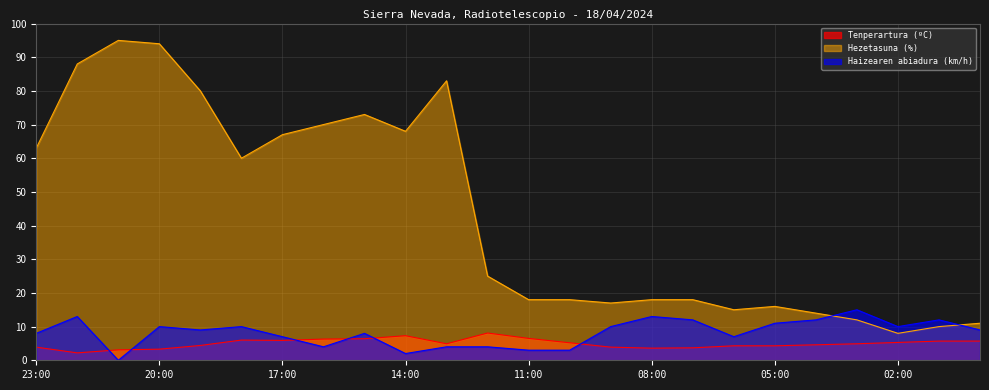

At which category is the sum across all series the highest?

20:00